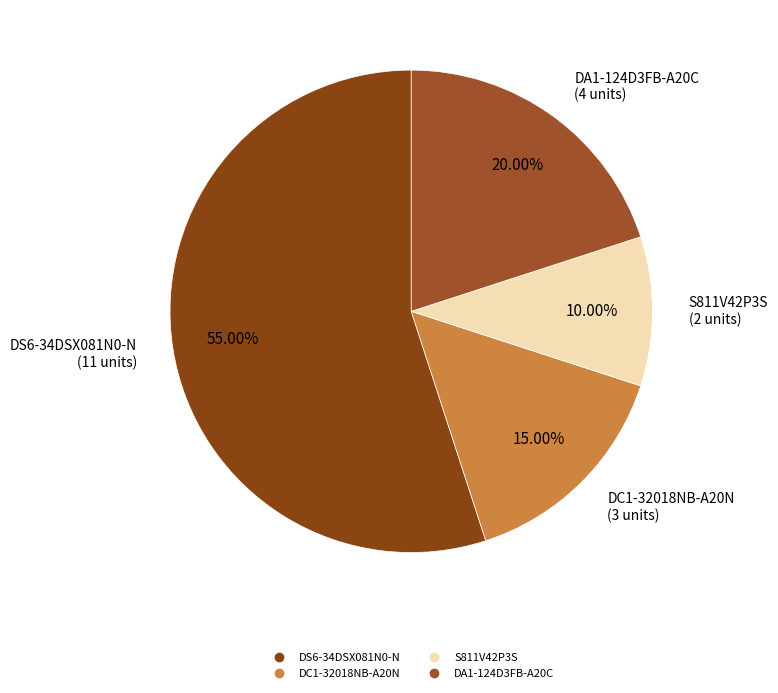

Is it true that DC1-32018NB-A20N is 29% of the pie?

False